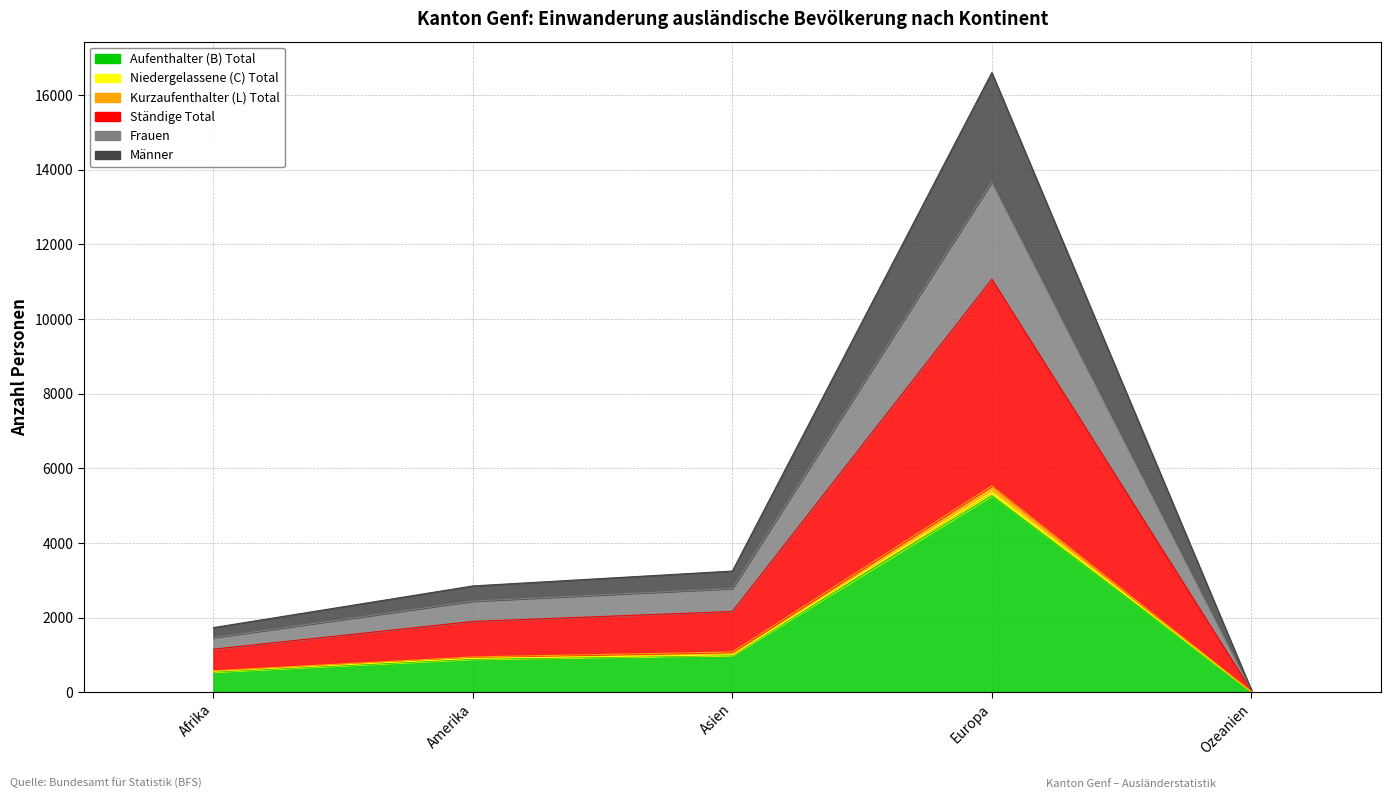

Rank the categories by Ständige Total value from highest to lowest.

Europa, Asien, Amerika, Afrika, Ozeanien